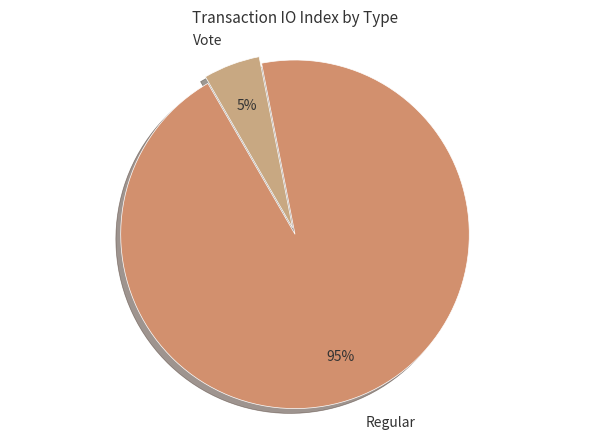

Which slice is the largest?

Regular